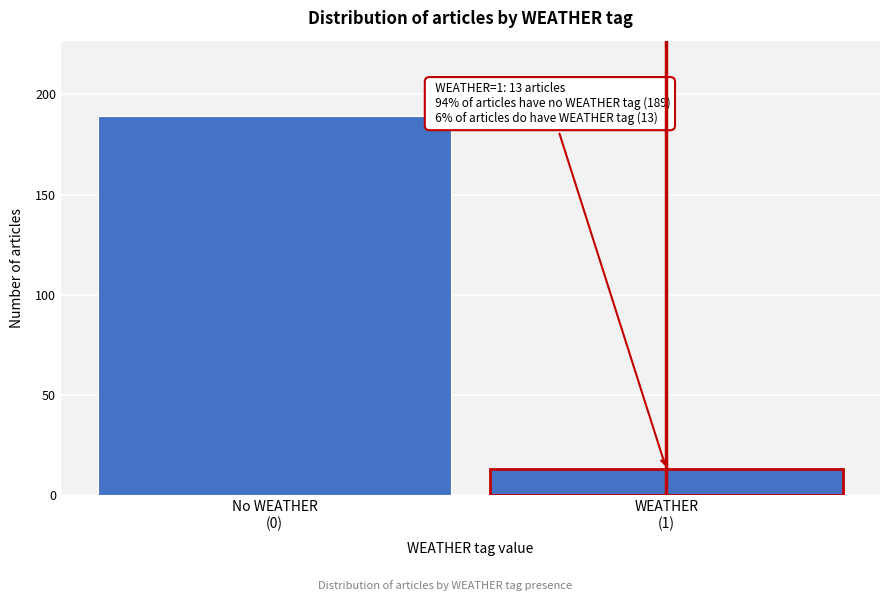

Reading left to right, list all the values displayed in this chart.

189	13